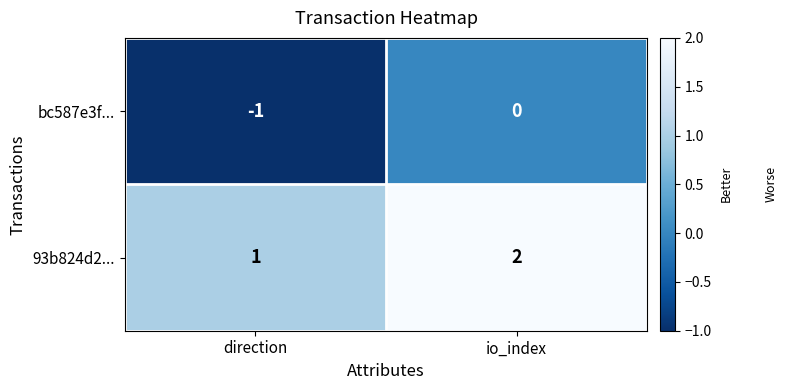

Rank the series at direction from highest to lowest value.

93b824d2..., bc587e3f...